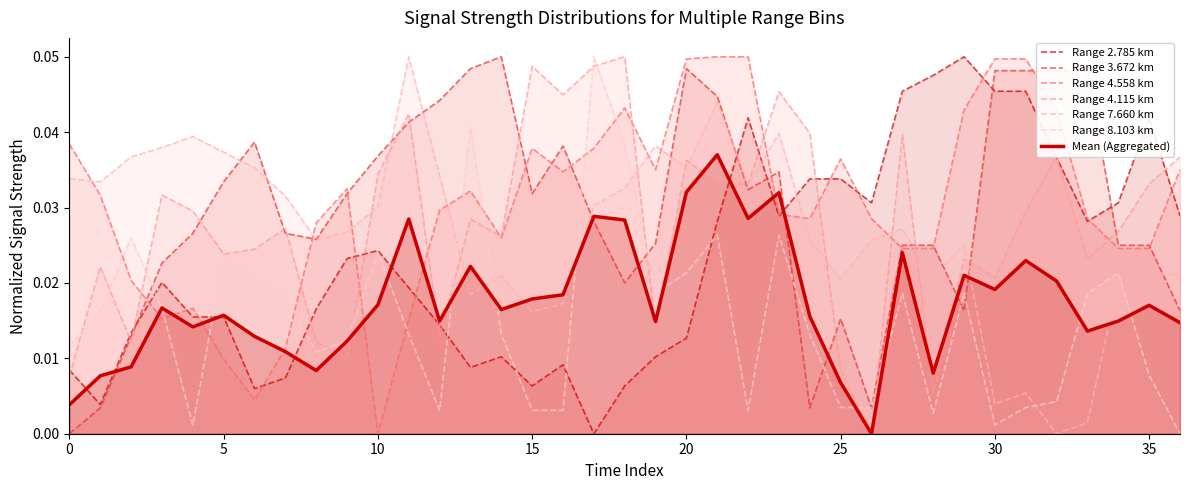

What is the highest value of the 3.672 series?

0.1